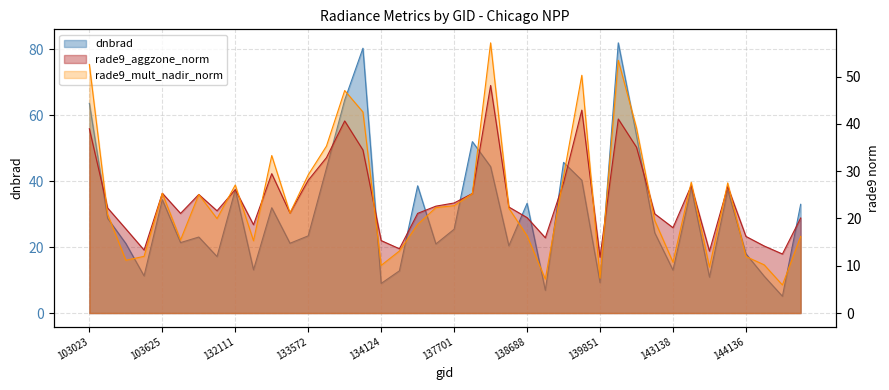

Where does the dnbrad series first go above 25?

103023